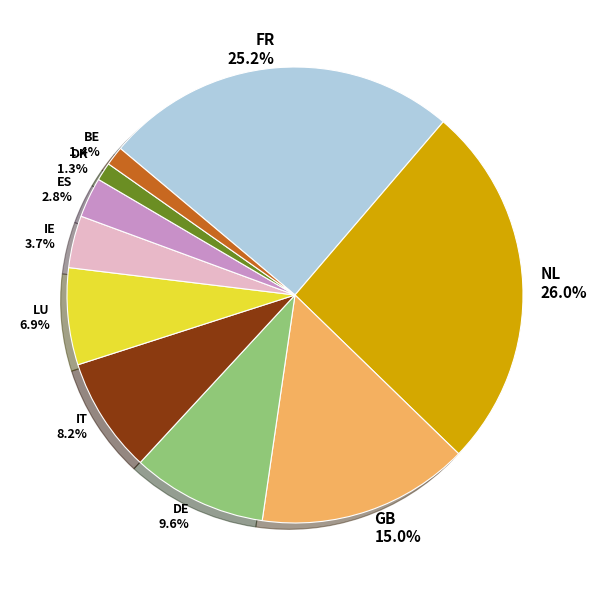

What portion of the pie excludes IT?

91.8%